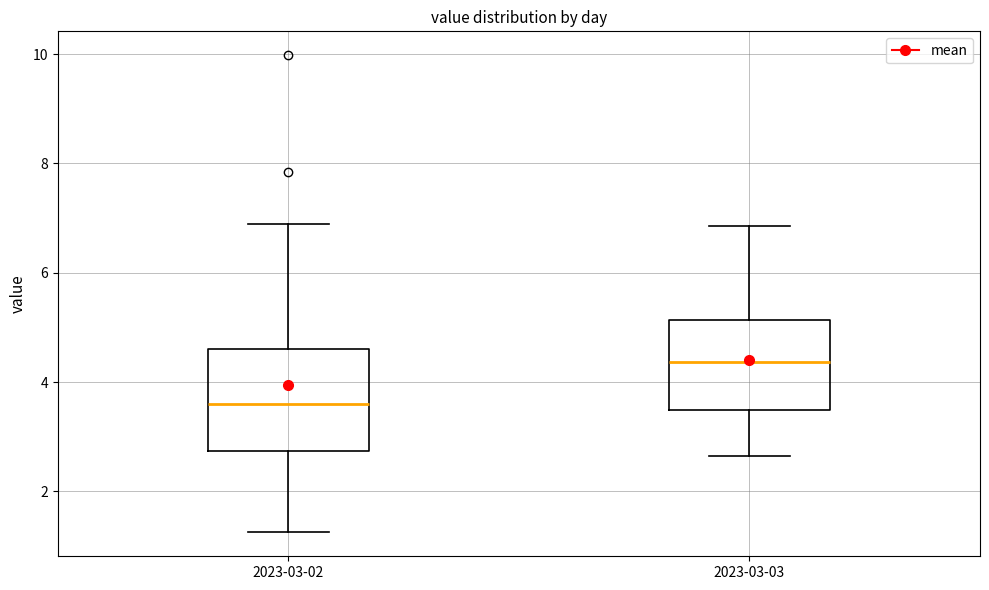

Reading left to right, transcribe this box plot: for each box, give where its median line is, the range the box spans, and where its two whiskers end, as read against the y-axis. The values are not printed on the chart, so give them approximately, as read against the axis.

2023-03-02: median 3.6, box 2.8 to 4.6, whiskers 1.2 to 7.0
2023-03-03: median 4.4, box 3.4 to 5.2, whiskers 2.6 to 6.8